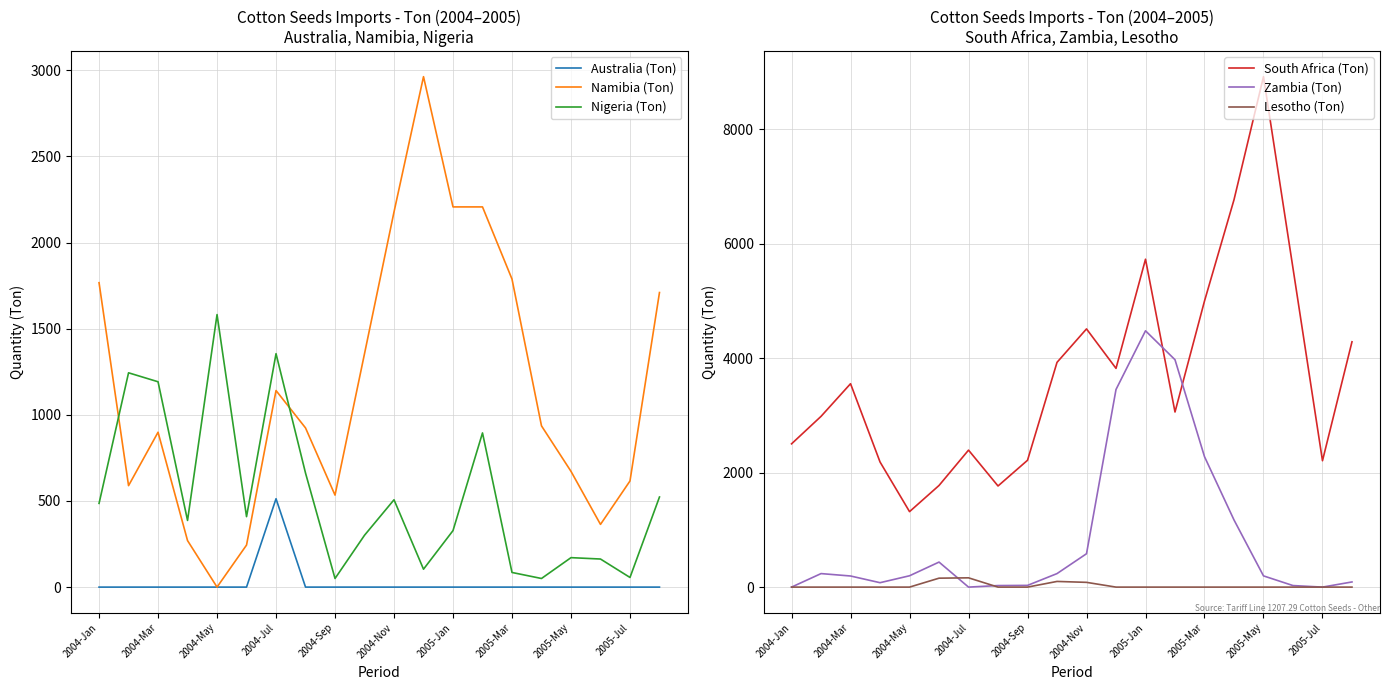

Which category has the lowest value in the Namibia (Ton) series?

2004-May